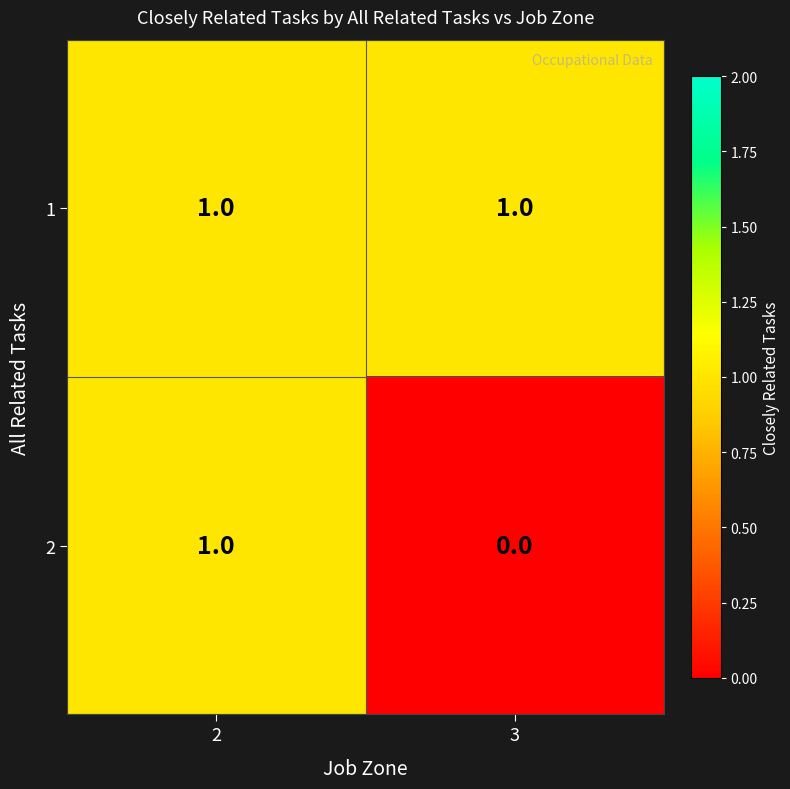

At how many categories does at least one series exceed 0?

2